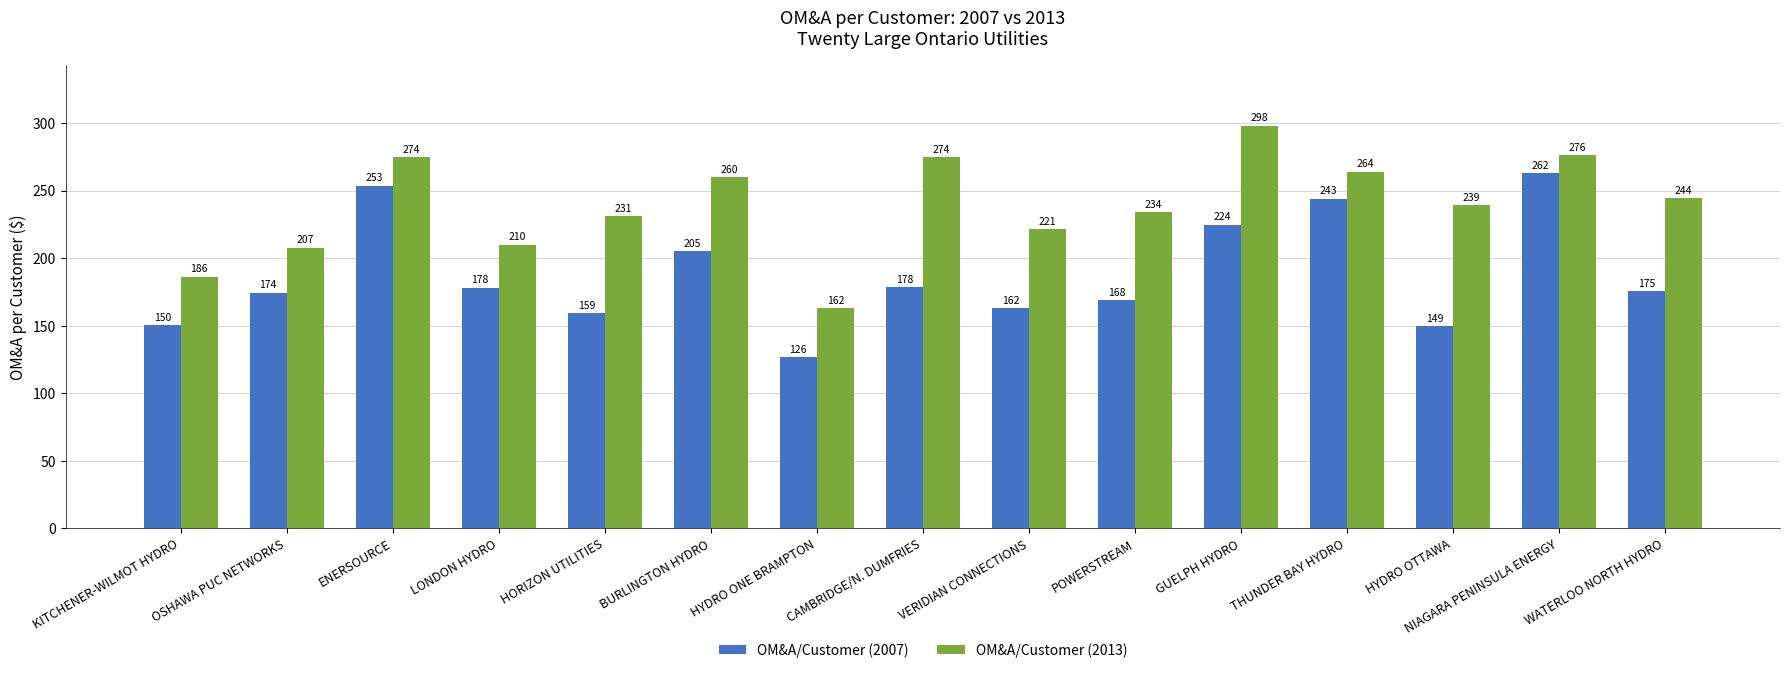

Which series changed the most between HYDRO ONE BRAMPTON and GUELPH HYDRO?

OM&A/Customer (2013)